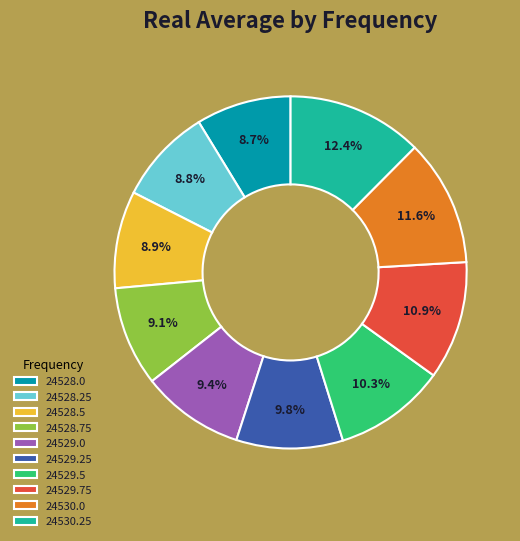

Which category has the biggest portion of the pie?

24530.25